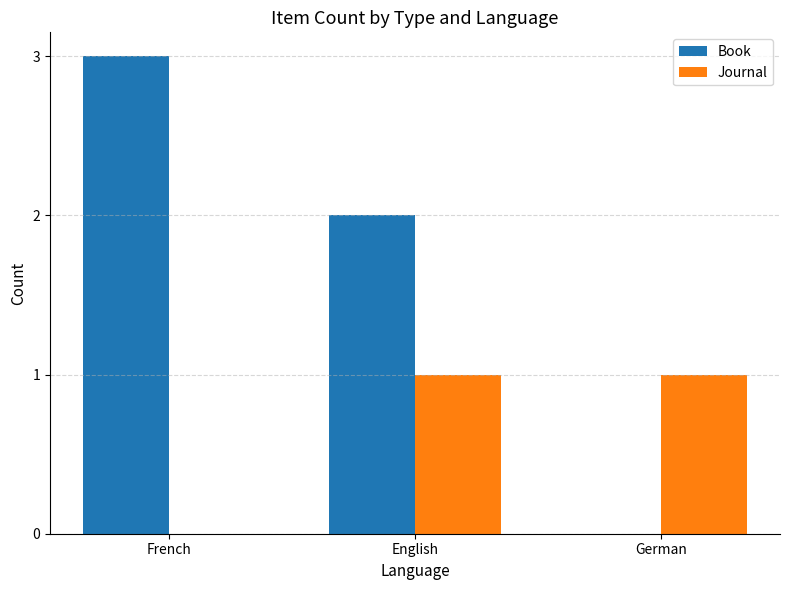

The Journal series shows 1 at English. True or false?

True